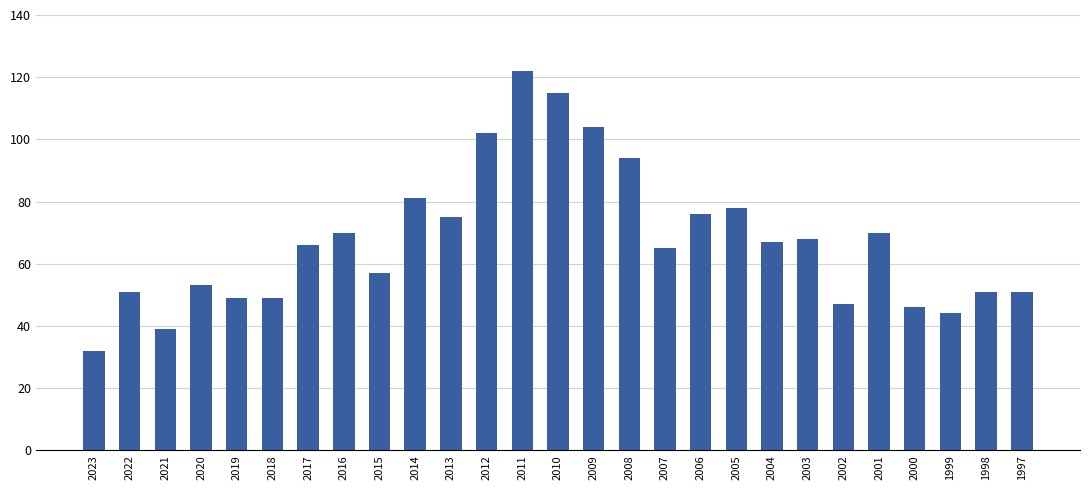

Reading left to right, transcribe all the data shown in this chart.

32	51	39	53	49	49	66	70	57	81	75	102	122	115	104	94	65	76	78	67	68	47	70	46	44	51	51